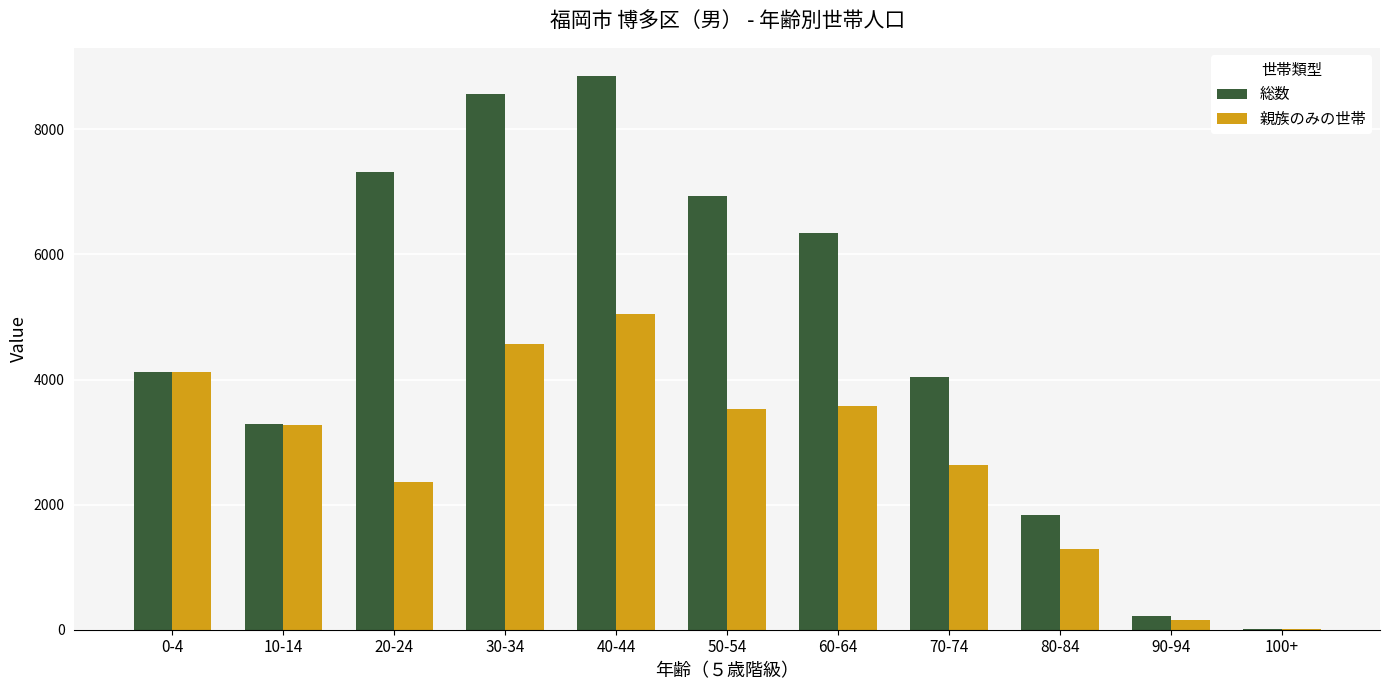

Which series changed the most between 0-4 and 70-74?

親族のみの世帯